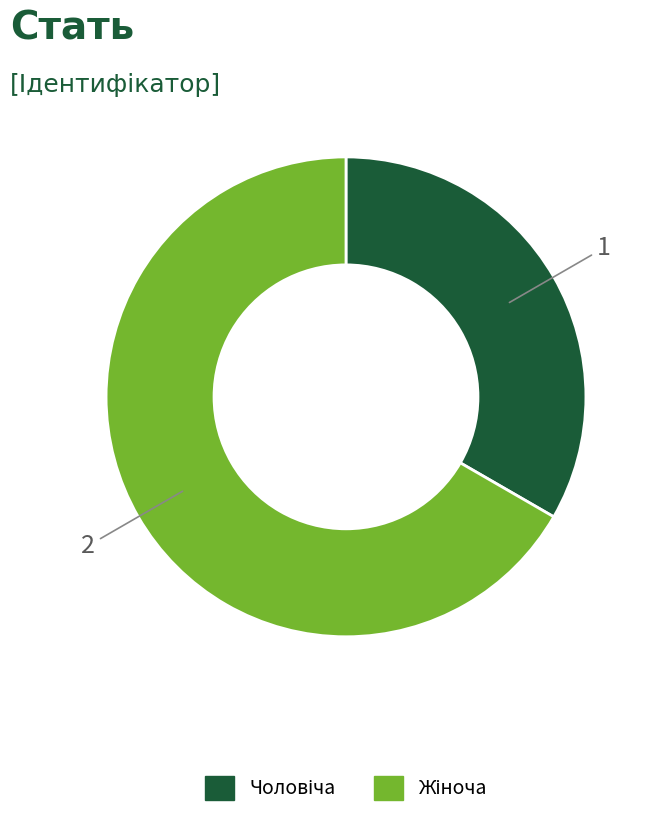

Does any single category account for the majority?

Yes